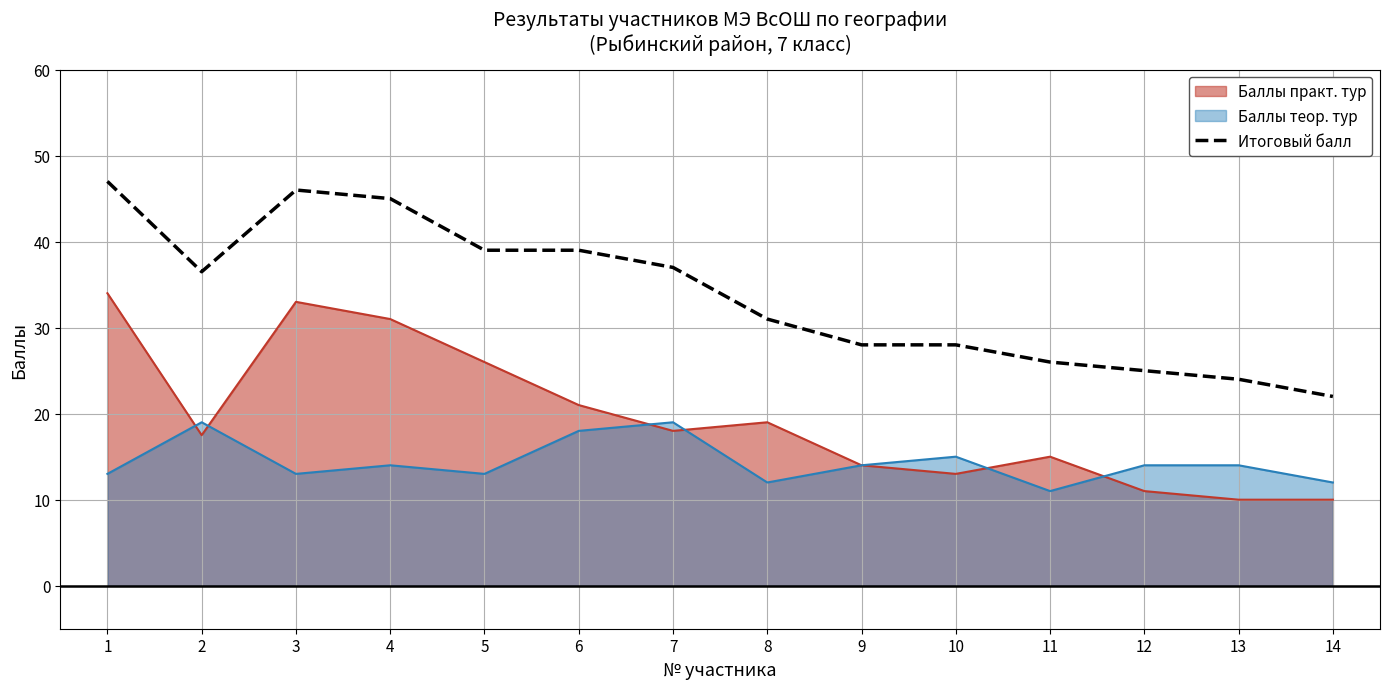

Is the value of Баллы теор. тур at 6 greater than the value of Итоговый балл at 10?

No